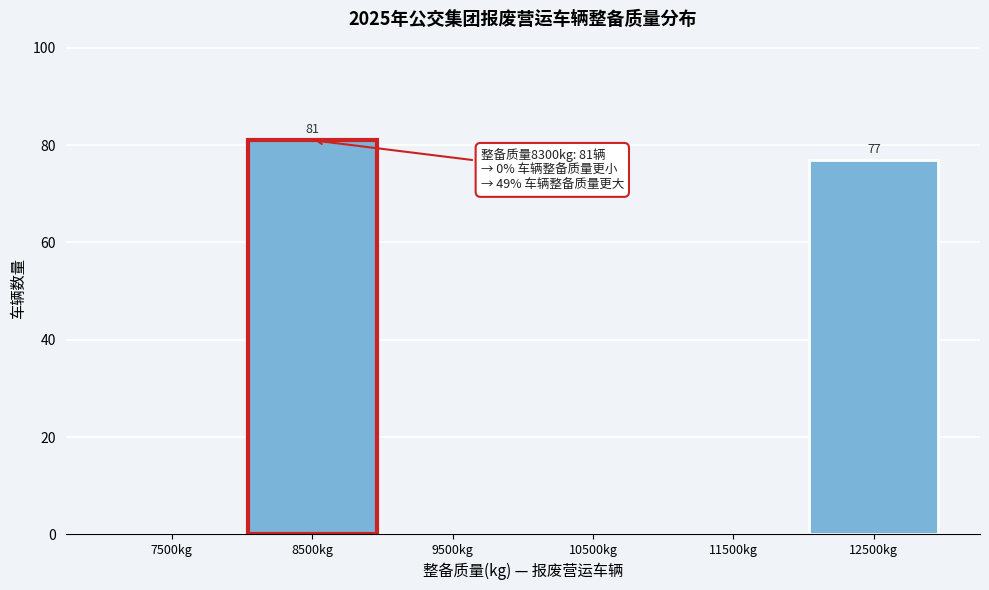

Reading left to right, list all the values displayed in this chart.

7500kg=0	8500kg=81	9500kg=0	10500kg=0	11500kg=0	12500kg=77